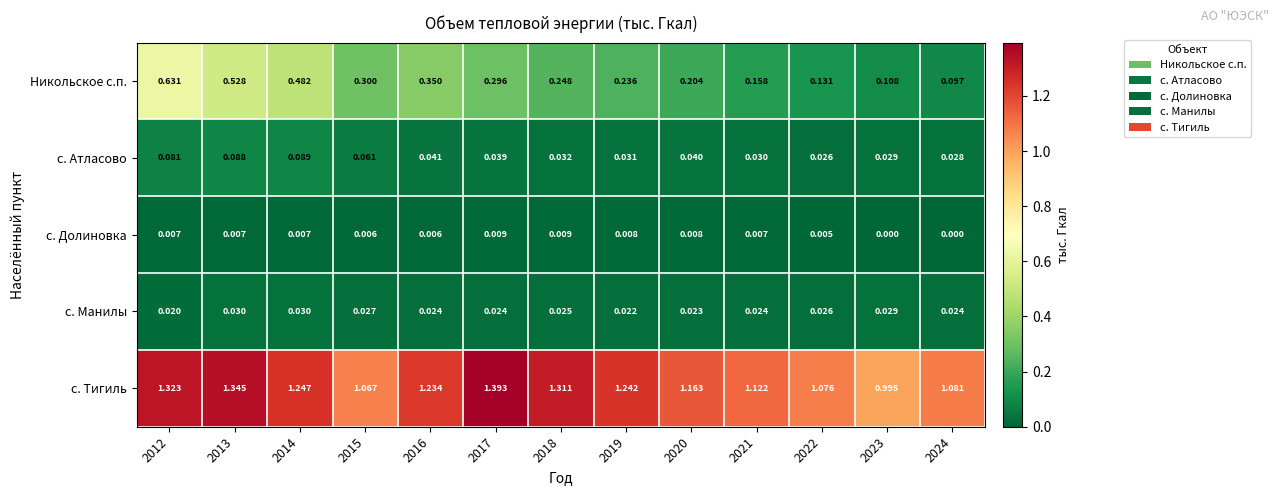

Which series has the largest total across all categories?

с. Тигиль